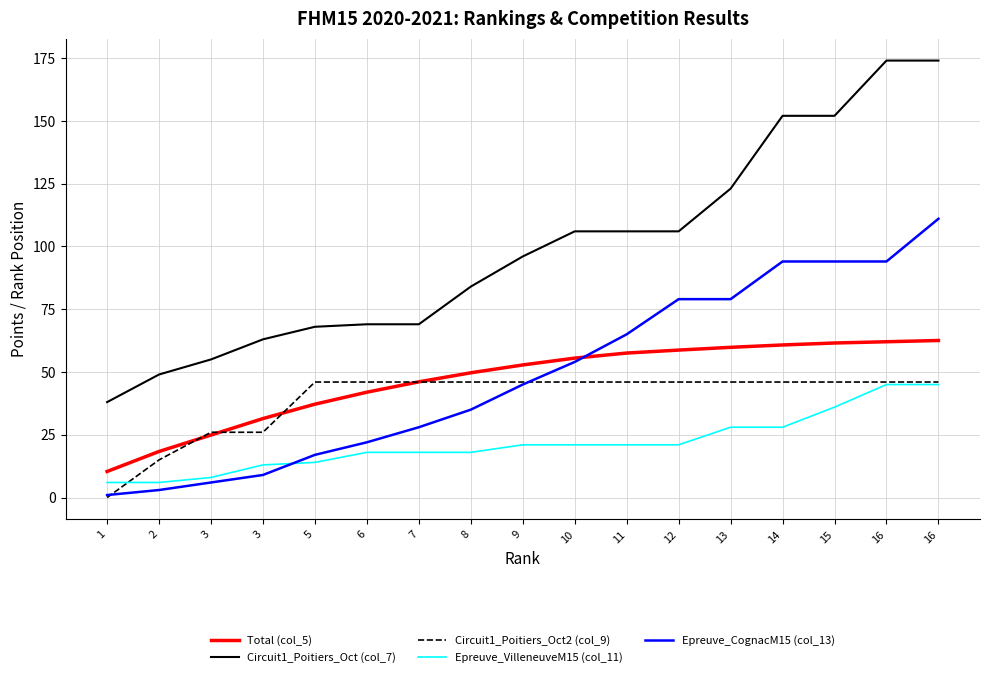

How many lines are shown in the chart?

5